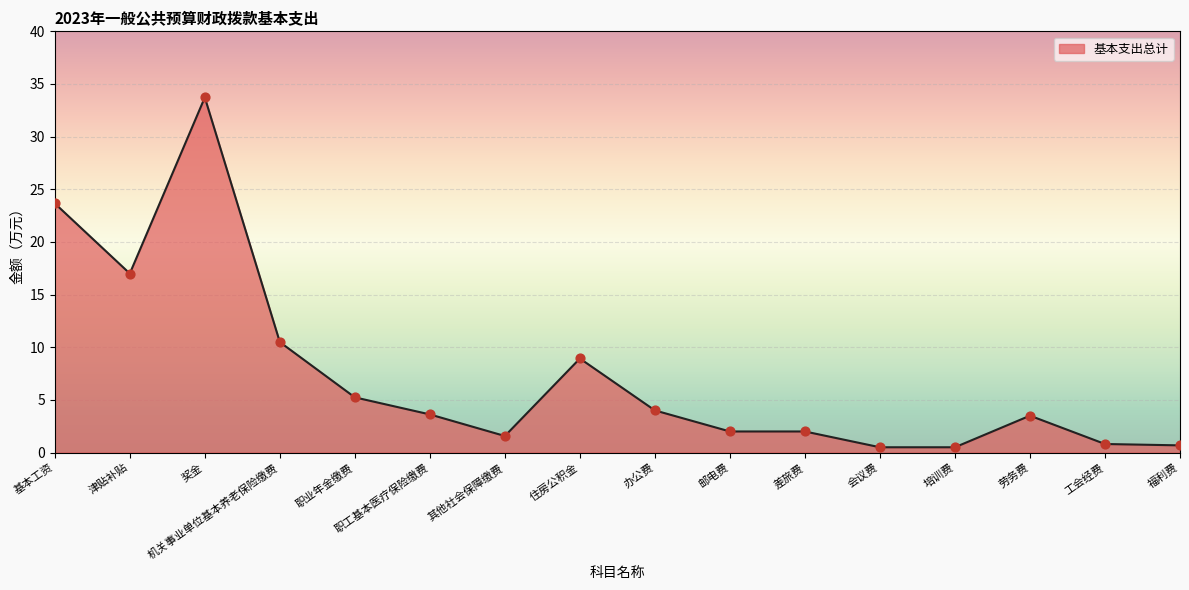

Between 住房公积金 and 其他社会保障缴费, which is larger?

住房公积金